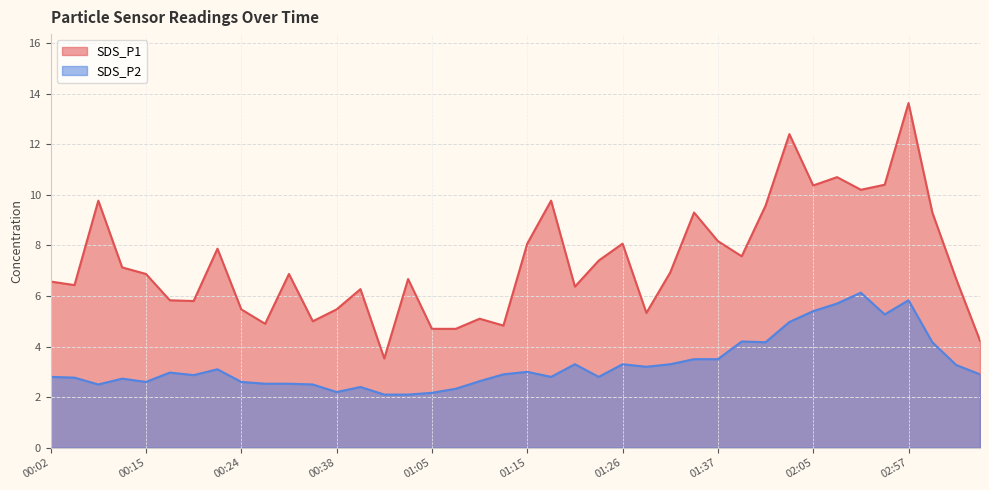

Which category has the highest value in the SDS_P1 series?

02:57